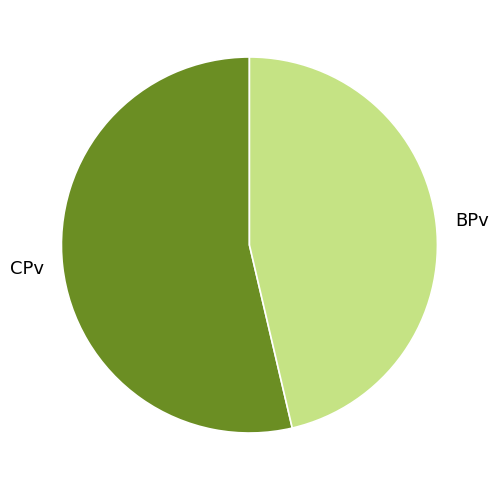

True or false: CPv accounts for 54% of the total.

True